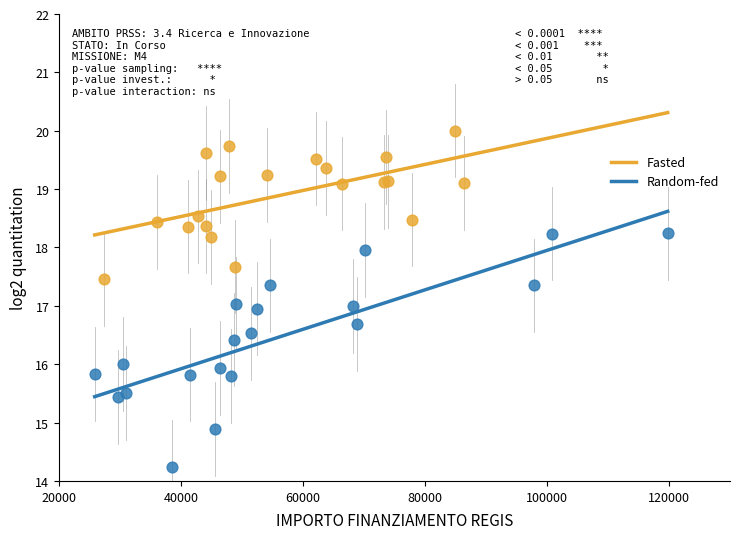

Which series reaches the minimum Y coordinate?

Random-fed